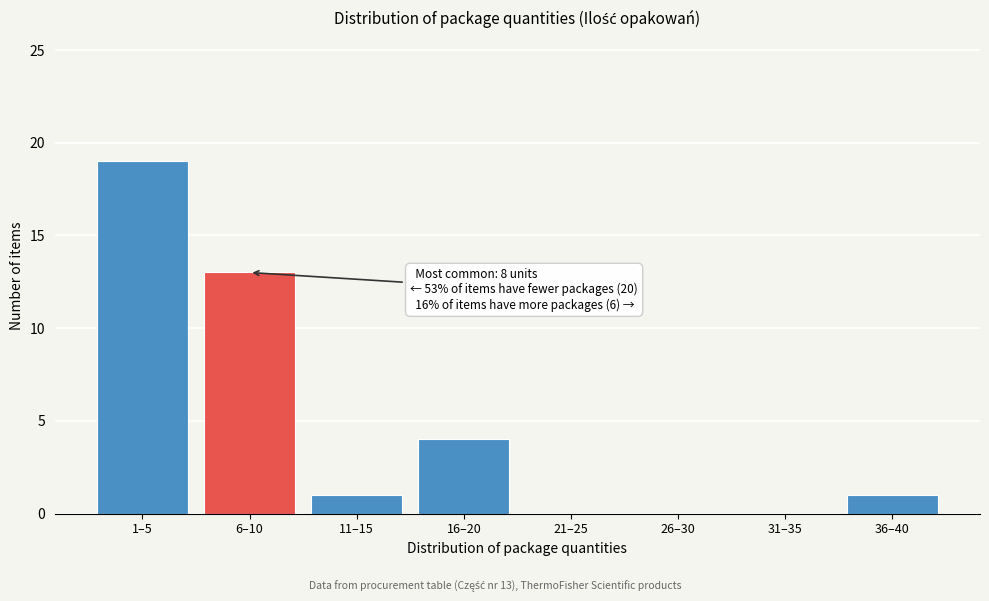

Reading left to right, what are all the values shown in this chart?

1–5=19	6–10=13	11–15=1	16–20=4	21–25=0	26–30=0	31–35=0	36–40=1